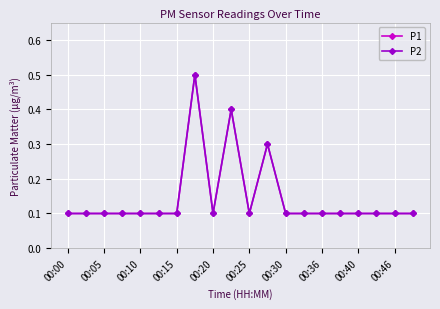

Where is the first local minimum for P1?

00:20